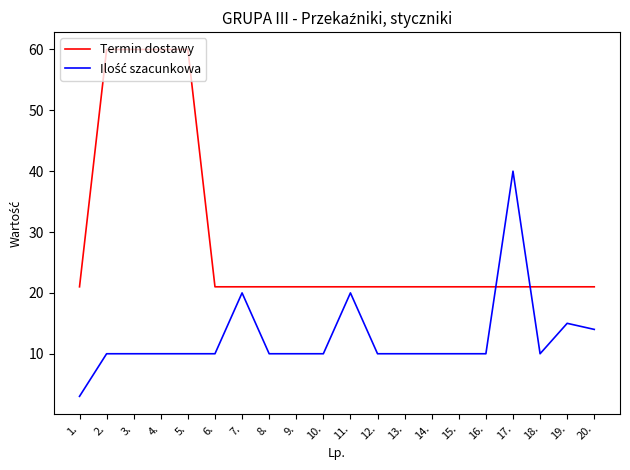

The value of Termin dostawy at 15. is 21. True or false?

True